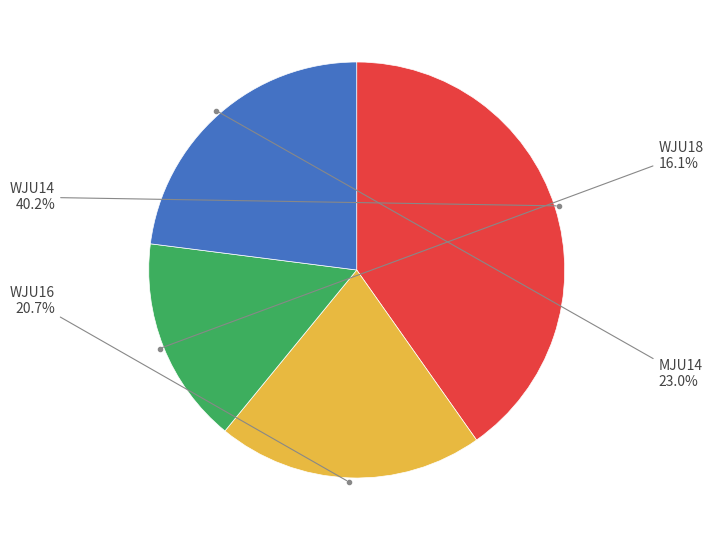

Does any single category account for the majority?

No